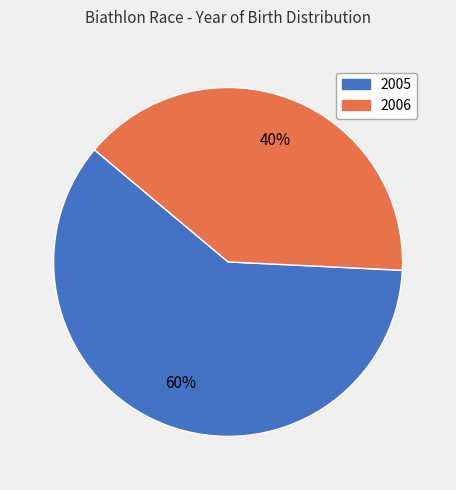

Which category has the smallest portion of the pie?

2006